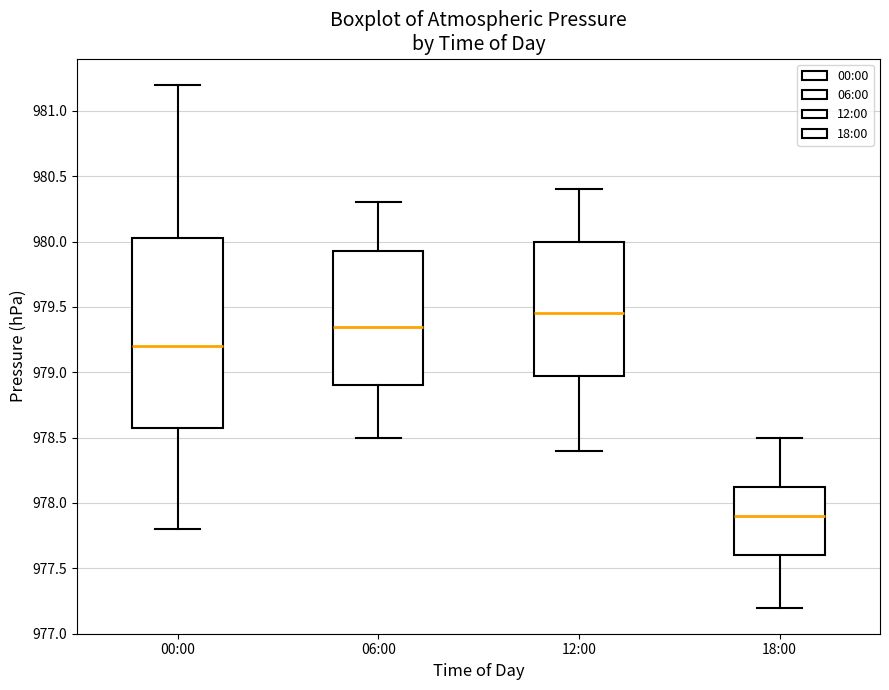

Where does the median line of the box for 12:00 sit on the y-axis? The values are not printed on the chart, so give them approximately, as read against the axis.

979.45